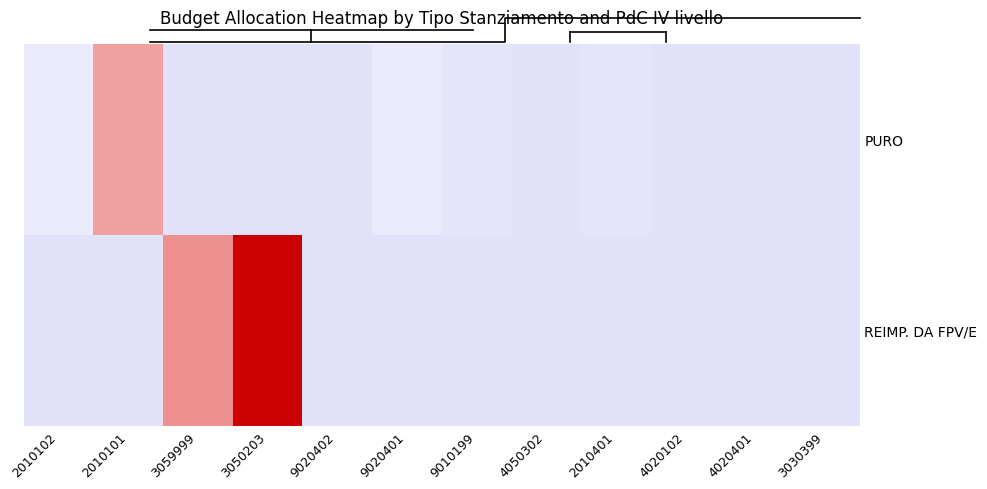

Which series has the widest spread of values?

REIMP. DA FPV/E